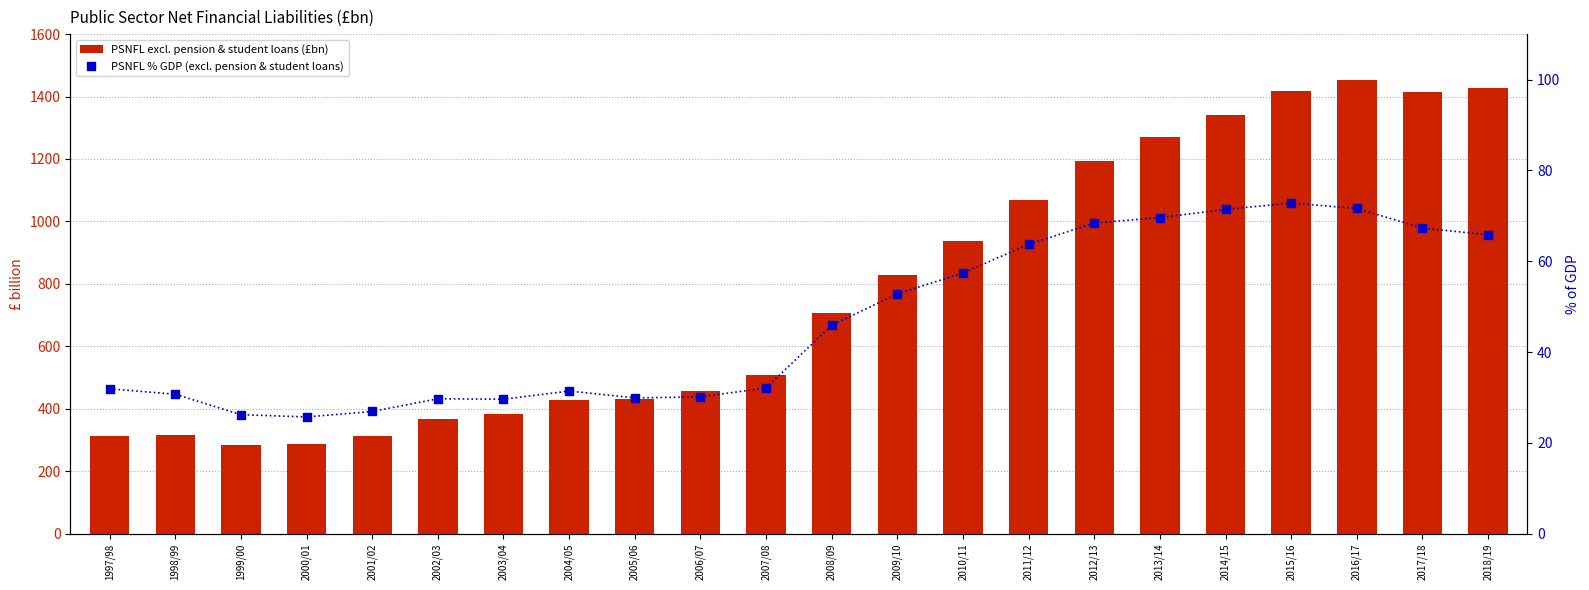

Which series has the largest total across all categories?

PSNFL excl. pension & student loans (£bn)